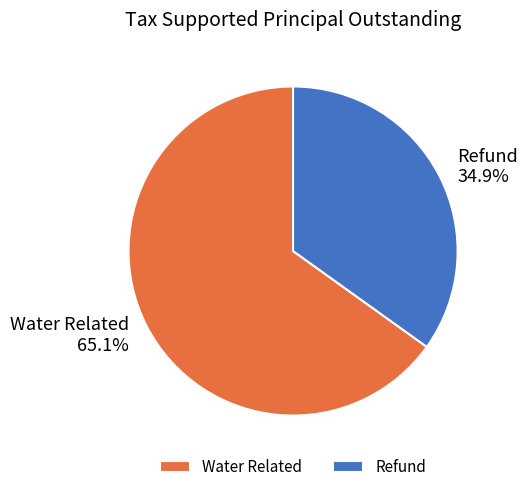

What is the largest slice in the pie chart?

Water Related